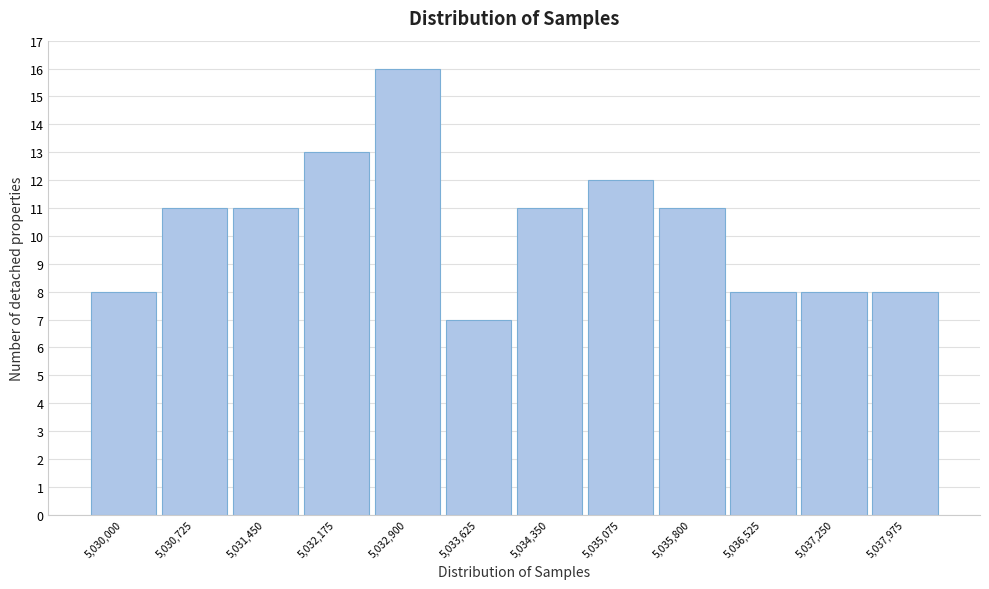

Reading left to right, what are all the values shown in this chart?

8	11	11	13	16	7	11	12	11	8	8	8